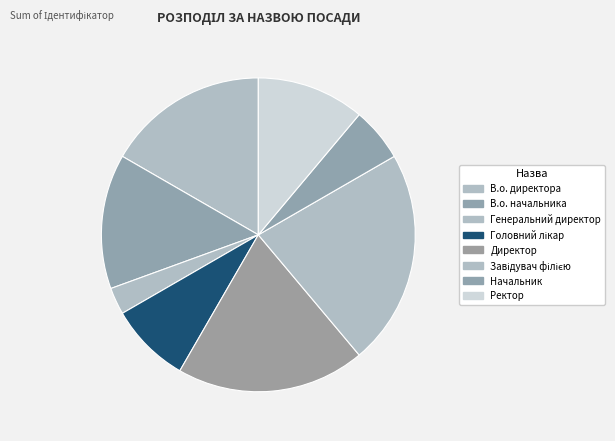

How many slices are in this pie chart?

8